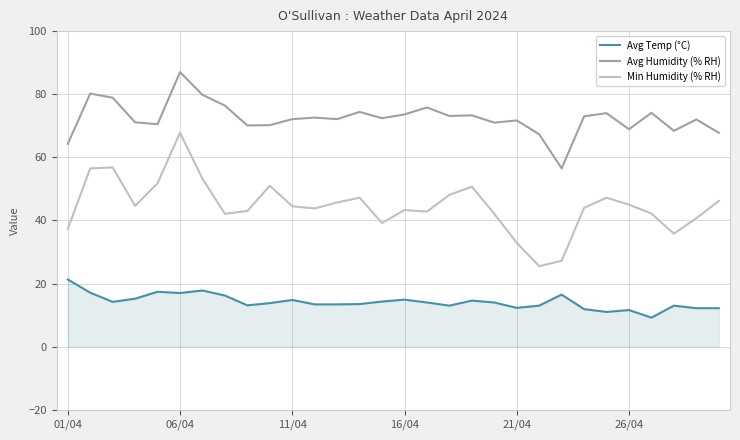

How many lines are shown in the chart?

3